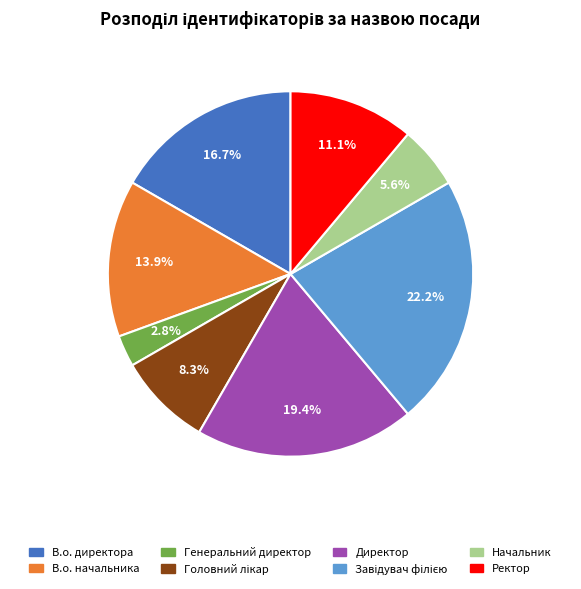

What percentage is NOT represented by В.о. начальника?

86.1%